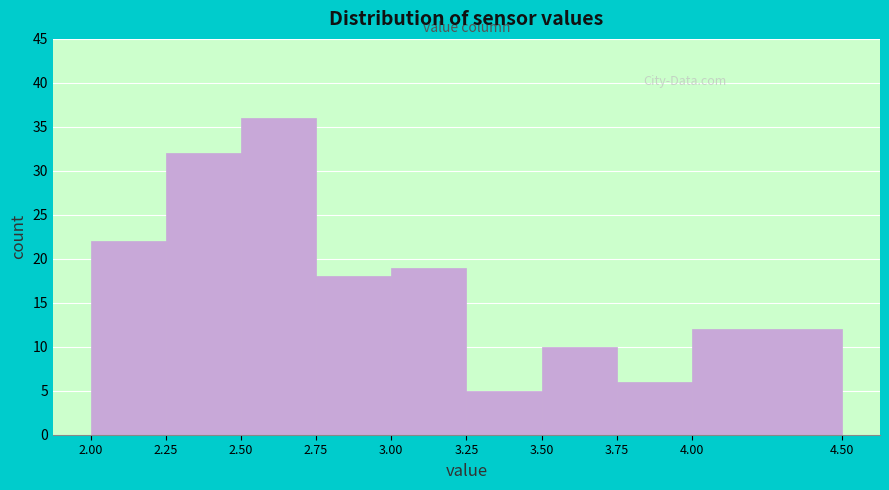

Which range on the x-axis has the tallest bar?

2.50 to 2.75